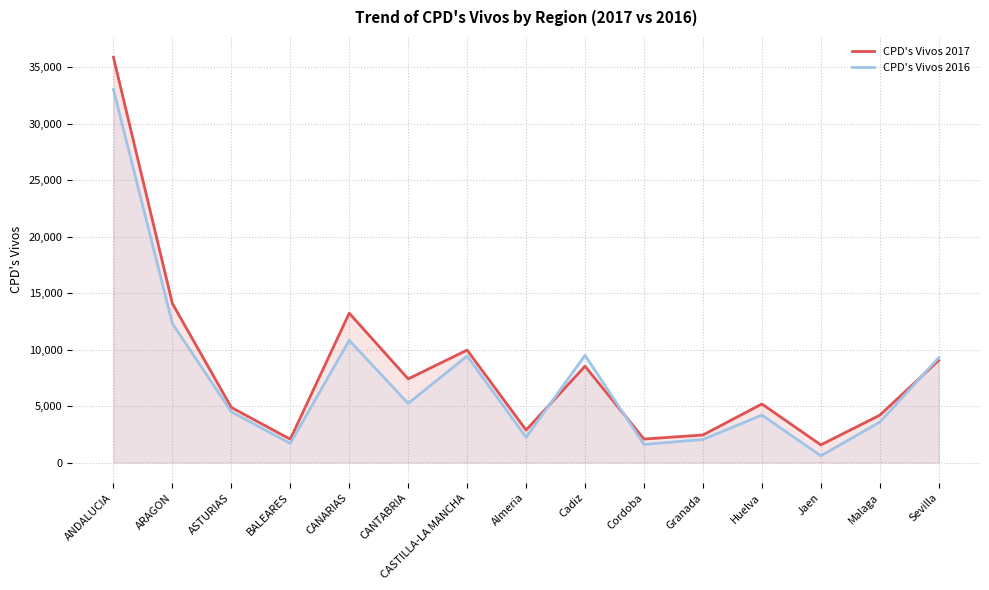

At which label is CPD's Vivos 2017 closest to 18728?

ARAGON